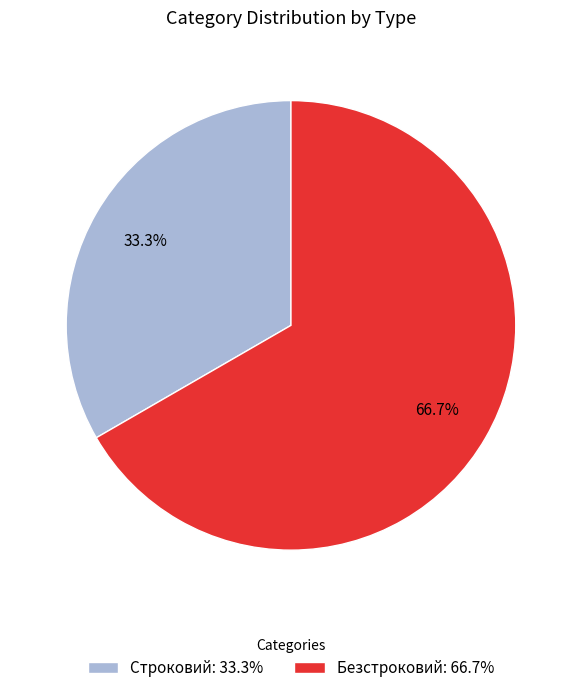

What percentage is the Безстроковий slice, to the nearest percent?

67%